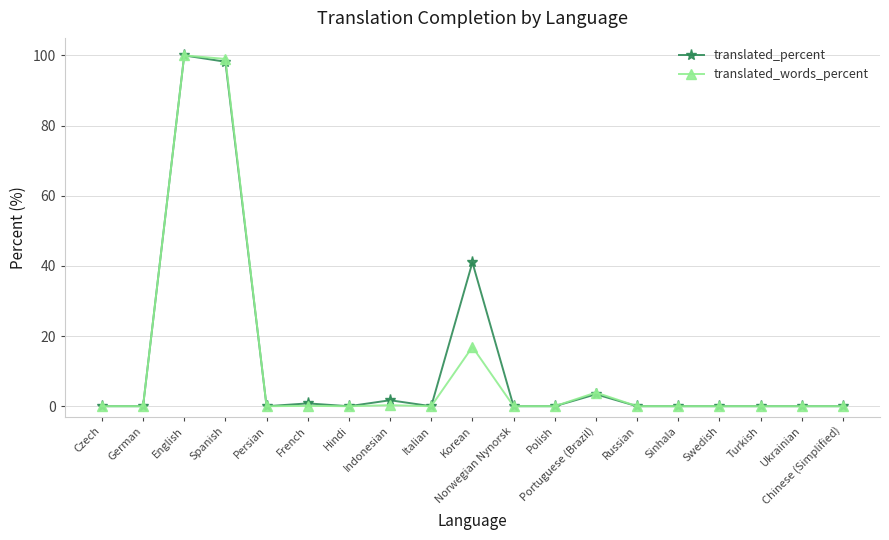

List the series in order of their overall mean, lowest first.

translated_words_percent, translated_percent